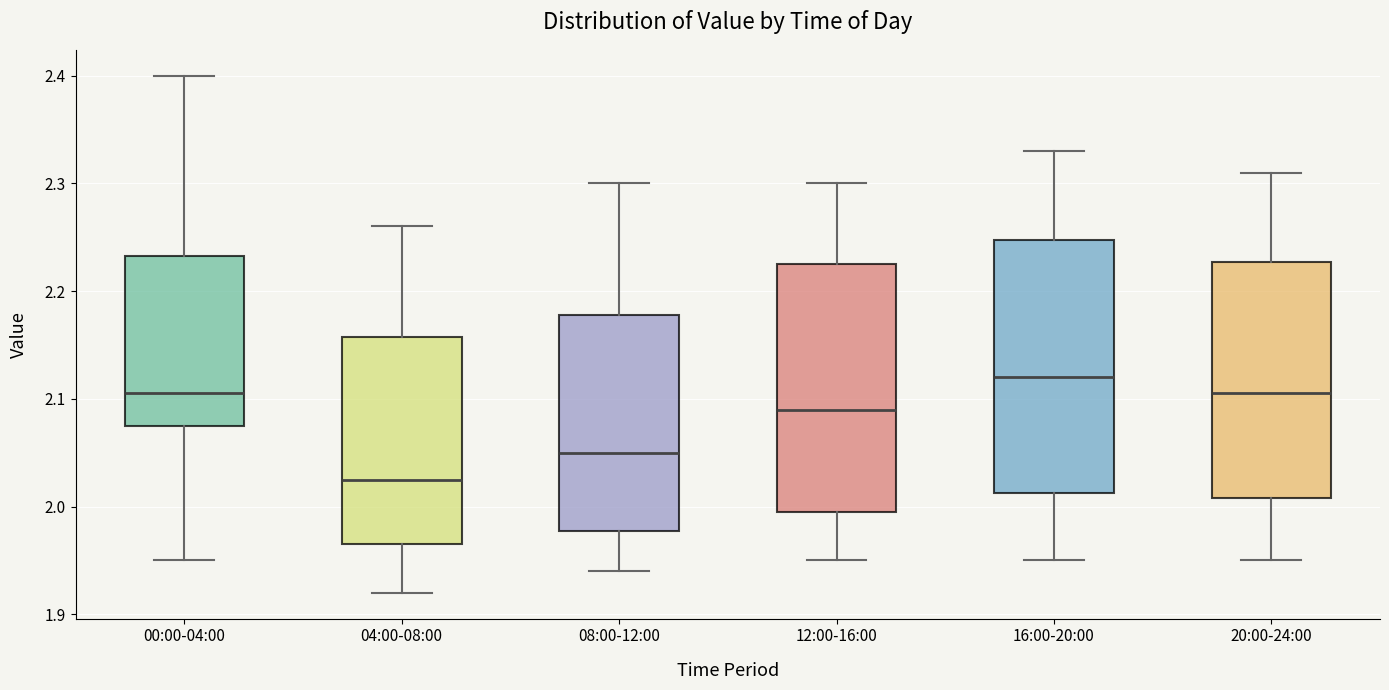

Where does the upper whisker of the box for 16:00-20:00 end on the y-axis? The values are not printed on the chart, so give them approximately, as read against the axis.

2.33